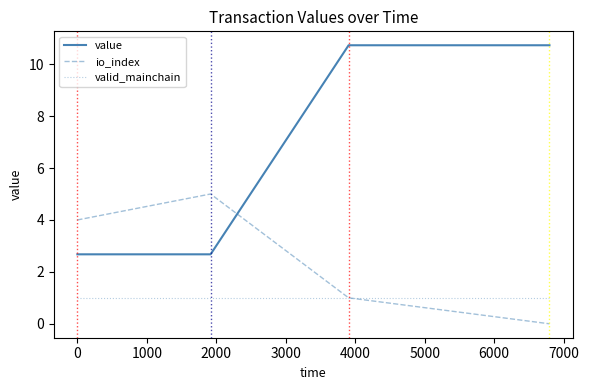

Which series has the widest spread of values?

value